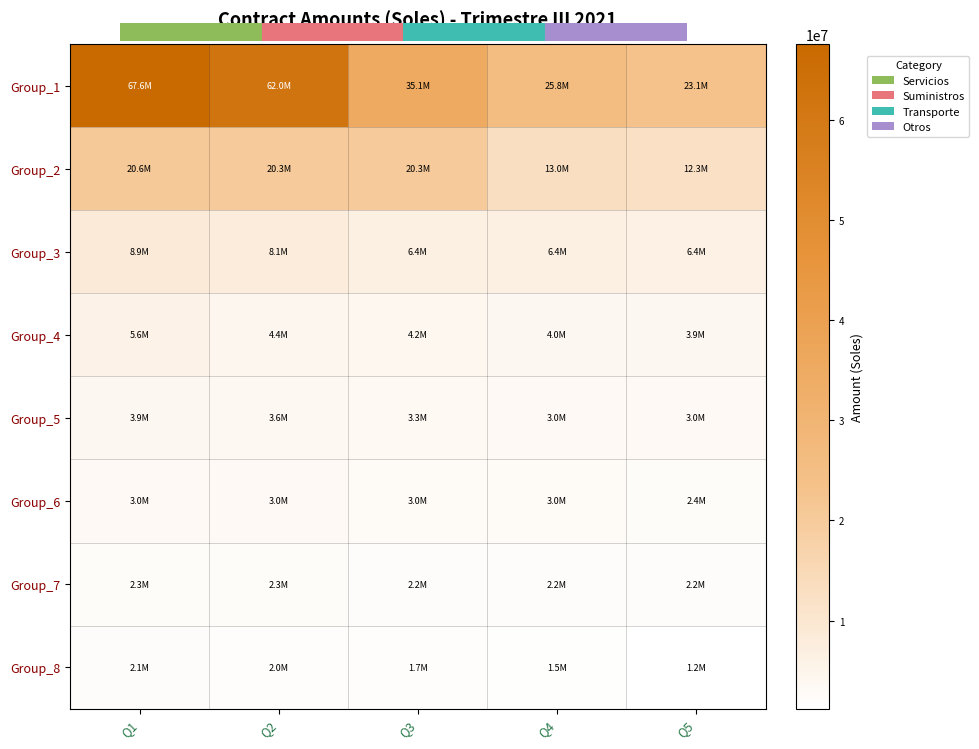

True or false: Group_7 has a value of 3543926.0 at Q1.

False